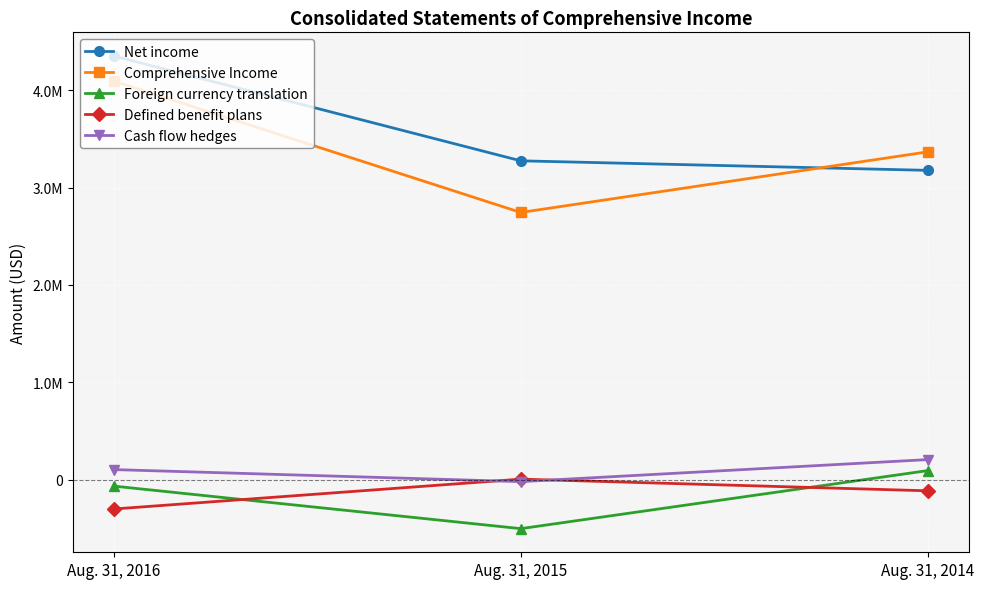

What are all the series names shown in the legend?

Net income, Comprehensive Income, Foreign currency translation, Defined benefit plans, Cash flow hedges